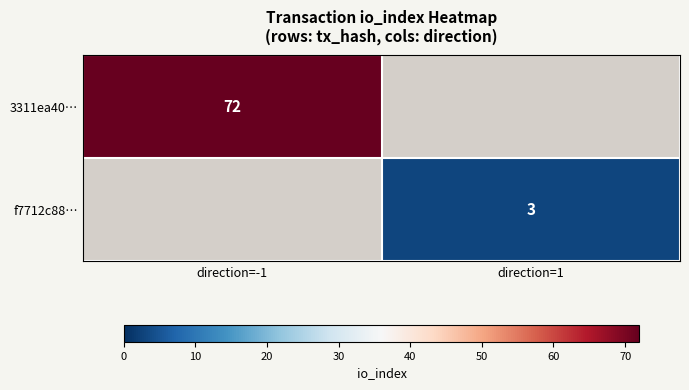

True or false: f7712c88… has a value of 3 at direction=1.

True